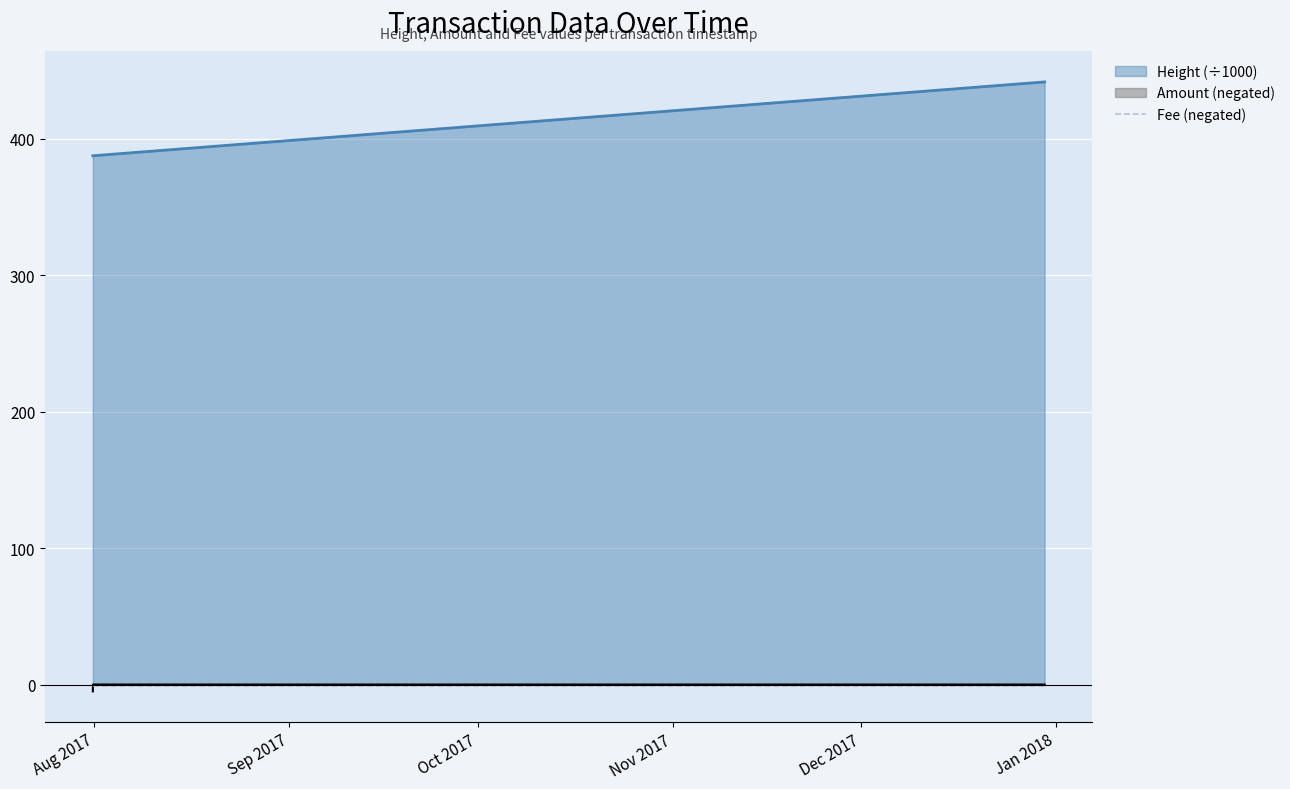

Which category has the highest value across all series?

2017-12-30 04:02:17